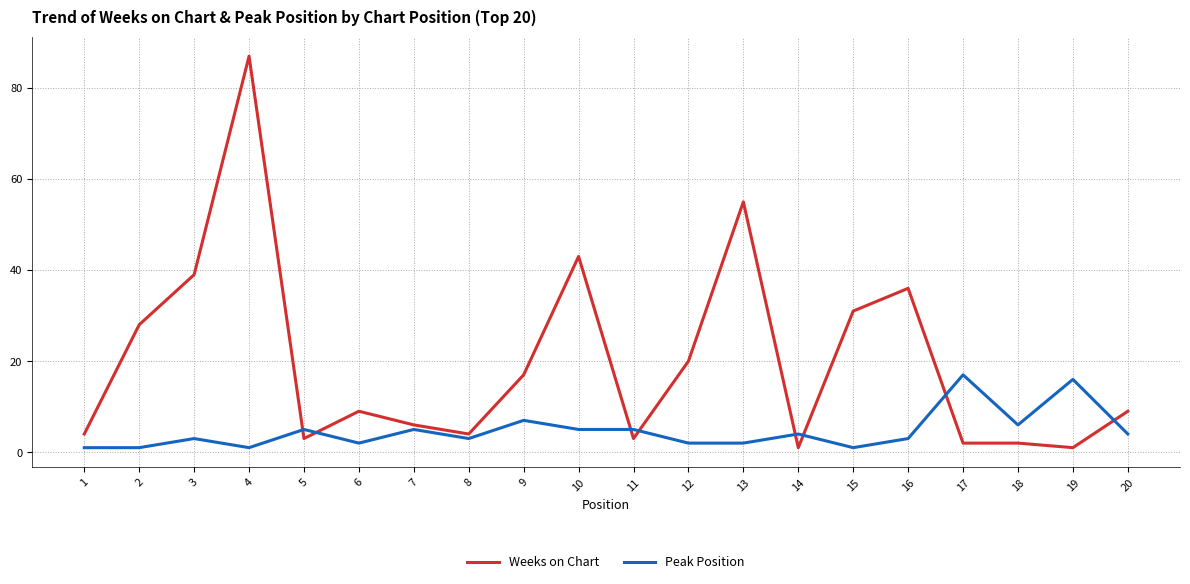

What is the minimum value for Peak Position?

1